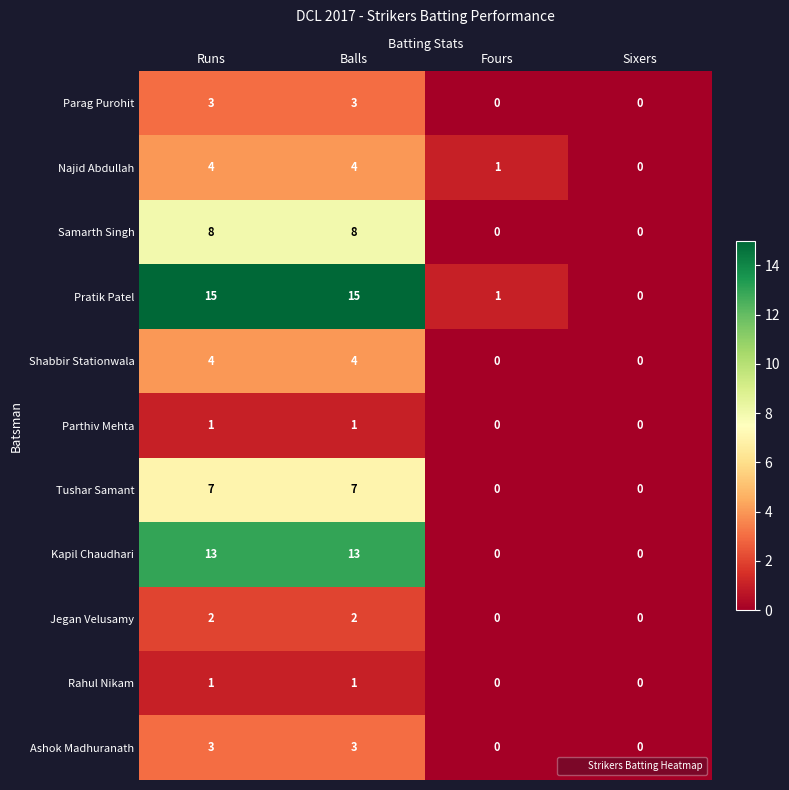

How many data points in Pratik Patel are less than 15?

2